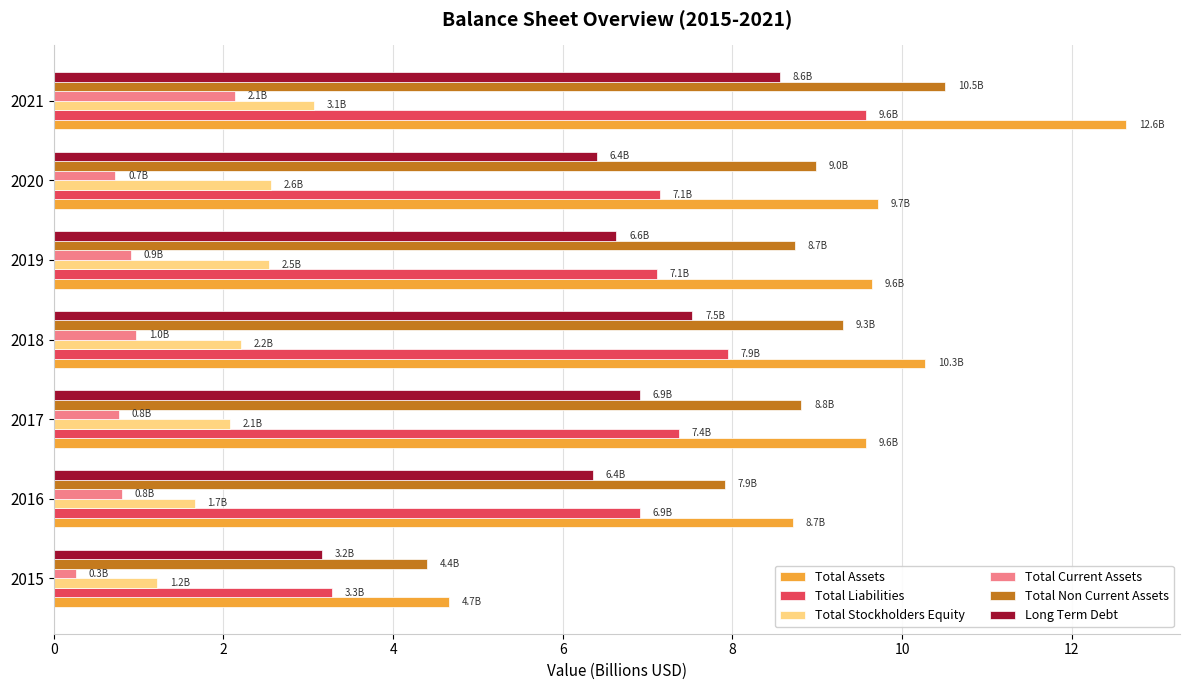

Is it true that Total Non Current Assets equals 9.0 at 2020?

True